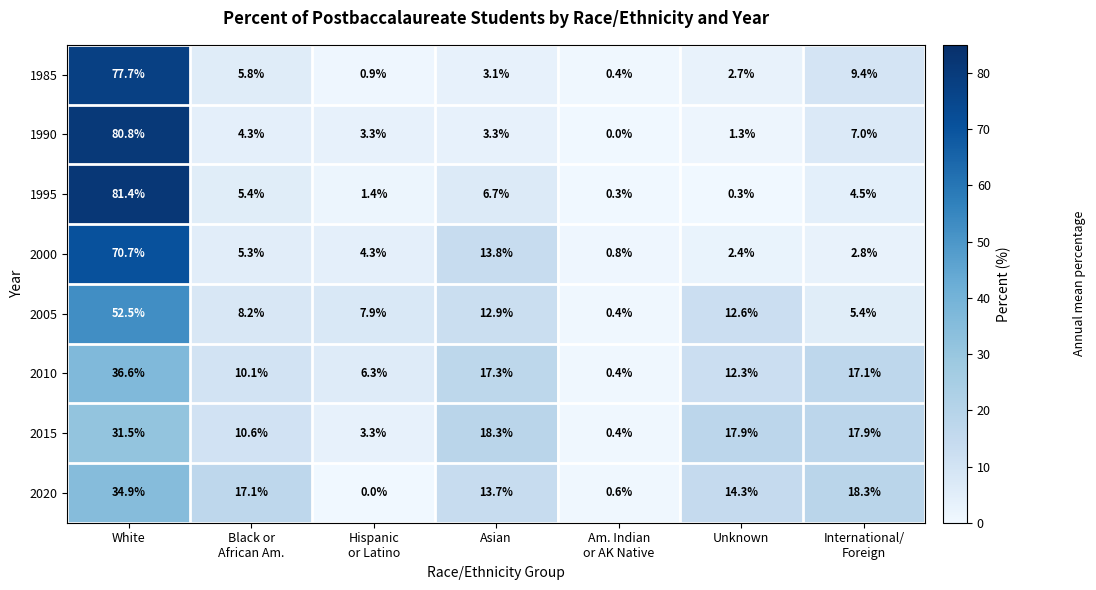

Rank the series at Unknown from lowest to highest value.

1995, 1990, 2000, 1985, 2010, 2005, 2020, 2015